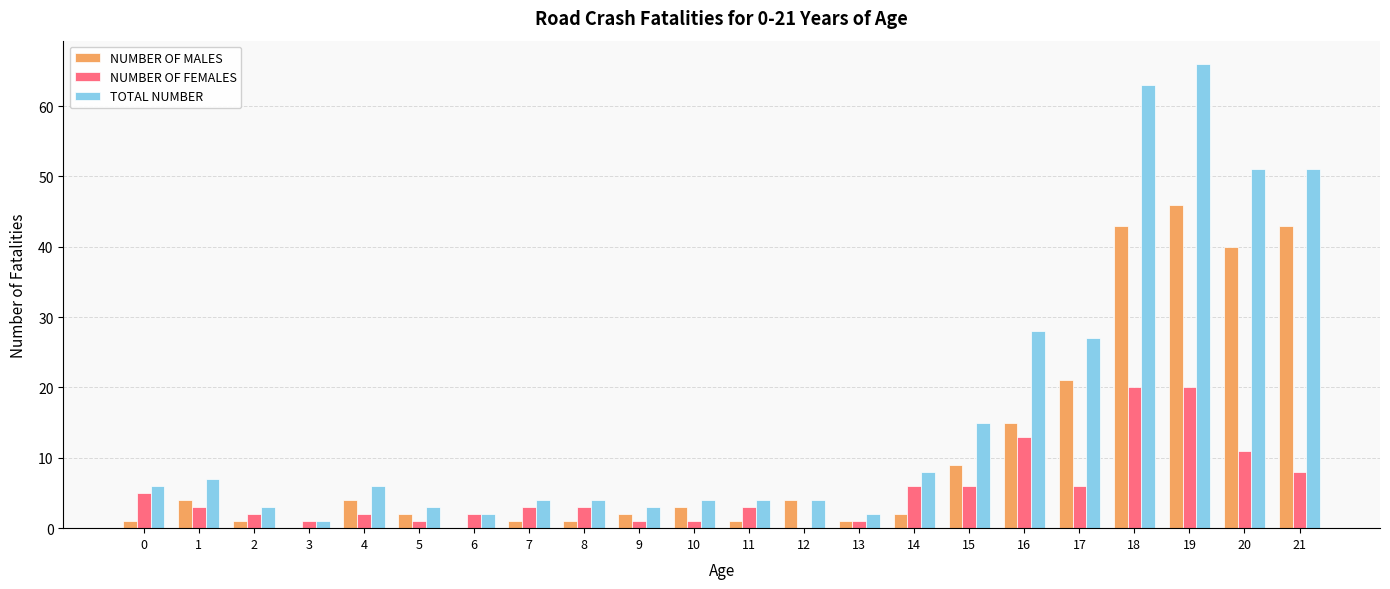

Which series has the largest total across all categories?

TOTAL NUMBER